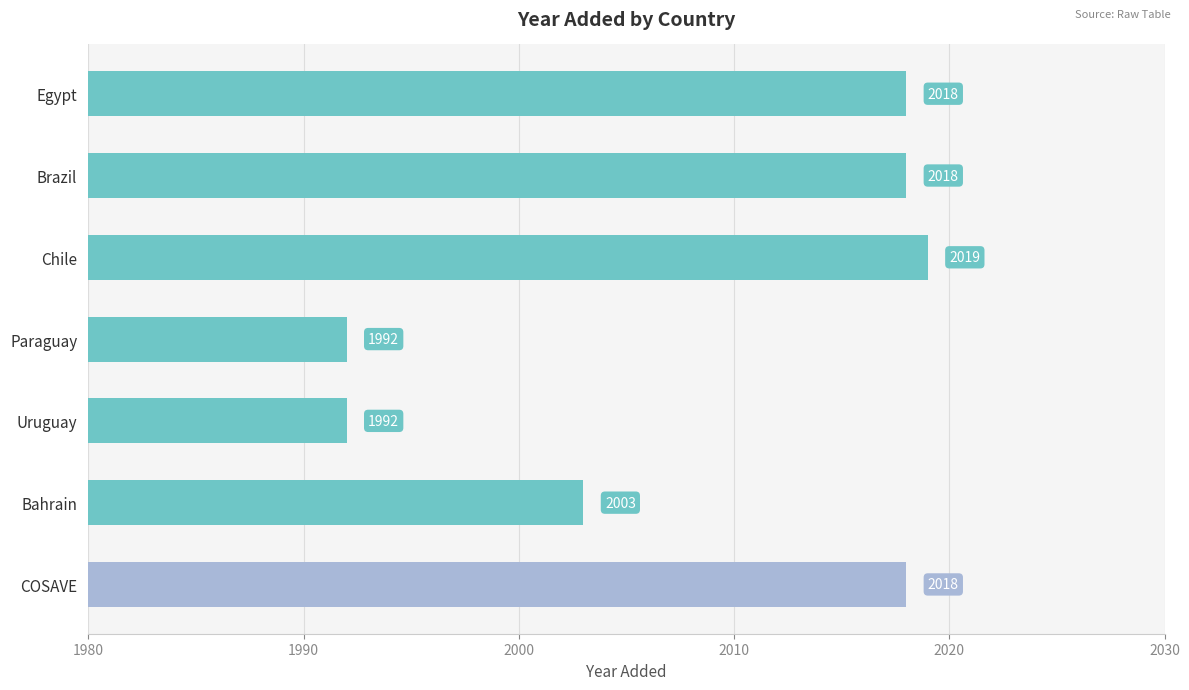

What is the label of the 6th bar from the top?

Bahrain